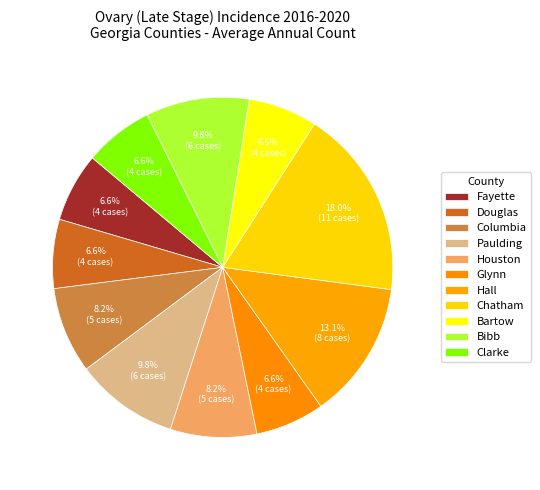

How many slices are in this pie chart?

11